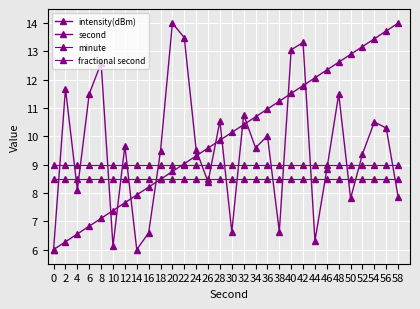

Reading left to right, extract all data points from this chart.

intensity(dBm): 0=6.0	2=11.7	4=8.1	6=11.5	8=12.6	10=6.1	12=9.7	14=6.0	16=6.6	18=9.5	20=14.0	22=13.5	24=9.5	26=8.4	28=10.5	30=6.6	32=10.8	34=9.6	36=10.0	38=6.6	40=13.1	42=13.3	44=6.3	46=8.8	48=11.5	50=7.8	52=9.4	54=10.5	56=10.3	58=7.9
second: 0=6.0	2=6.3	4=6.6	6=6.8	8=7.1	10=7.4	12=7.7	14=7.9	16=8.2	18=8.5	20=8.8	22=9.0	24=9.3	26=9.6	28=9.9	30=10.1	32=10.4	34=10.7	36=11.0	38=11.2	40=11.5	42=11.8	44=12.1	46=12.3	48=12.6	50=12.9	52=13.2	54=13.4	56=13.7	58=14.0
minute: 0=8.5	2=8.5	4=8.5	6=8.5	8=8.5	10=8.5	12=8.5	14=8.5	16=8.5	18=8.5	20=8.5	22=8.5	24=8.5	26=8.5	28=8.5	30=8.5	32=8.5	34=8.5	36=8.5	38=8.5	40=8.5	42=8.5	44=8.5	46=8.5	48=8.5	50=8.5	52=8.5	54=8.5	56=8.5	58=8.5
fractional second: 0=9.0	2=9.0	4=9.0	6=9.0	8=9.0	10=9.0	12=9.0	14=9.0	16=9.0	18=9.0	20=9.0	22=9.0	24=9.0	26=9.0	28=9.0	30=9.0	32=9.0	34=9.0	36=9.0	38=9.0	40=9.0	42=9.0	44=9.0	46=9.0	48=9.0	50=9.0	52=9.0	54=9.0	56=9.0	58=9.0